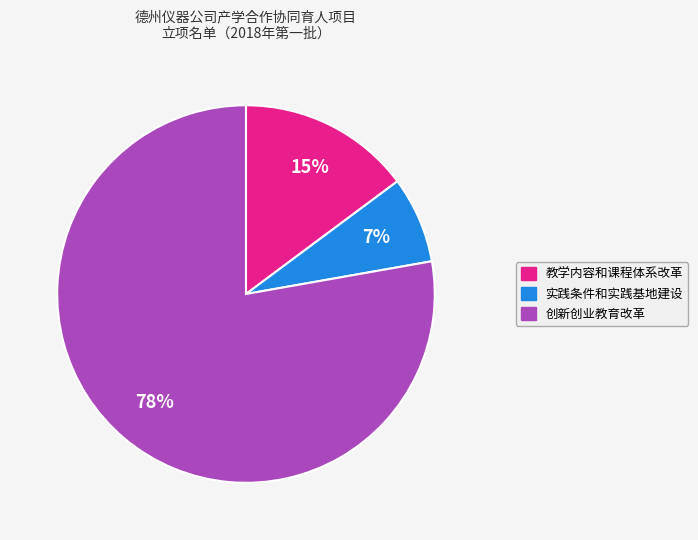

Which category accounts for the majority?

创新创业教育改革